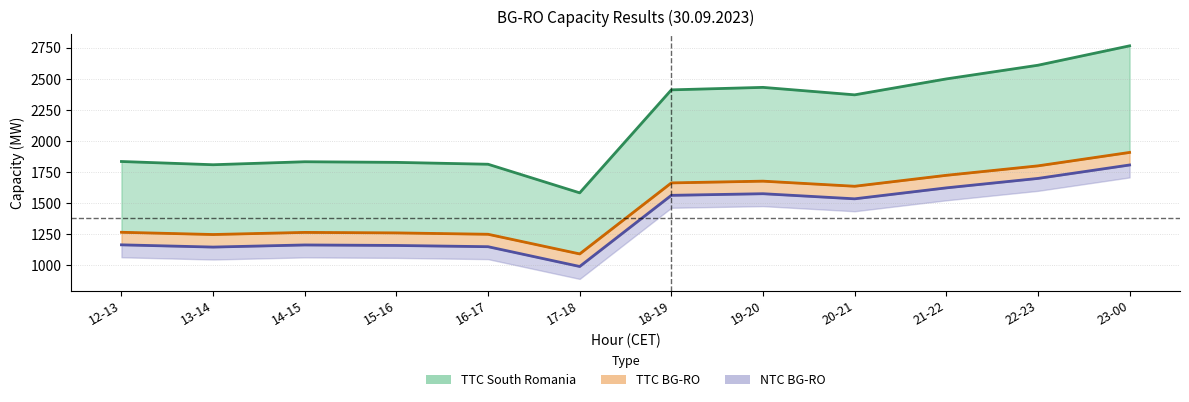

How many lines are shown in the chart?

3